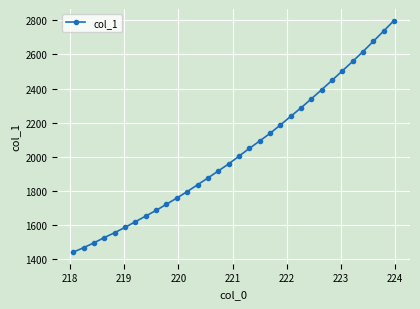

True or false: the data has more than 2 interior local peaks.

False